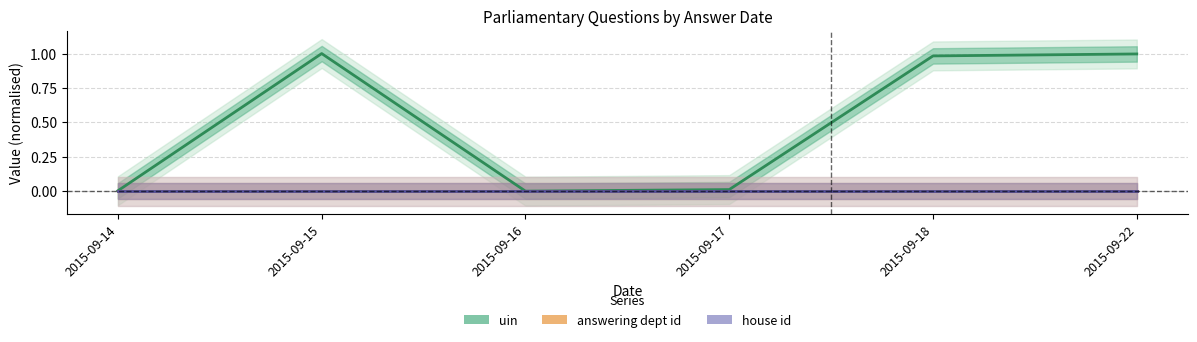

Does the chart display data point markers on the line(s)?

No